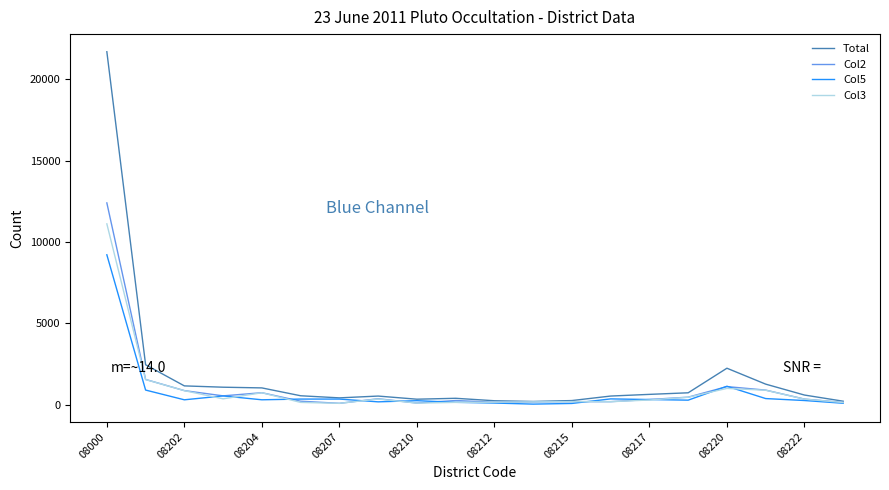

What is the maximum value for Col3?

11111